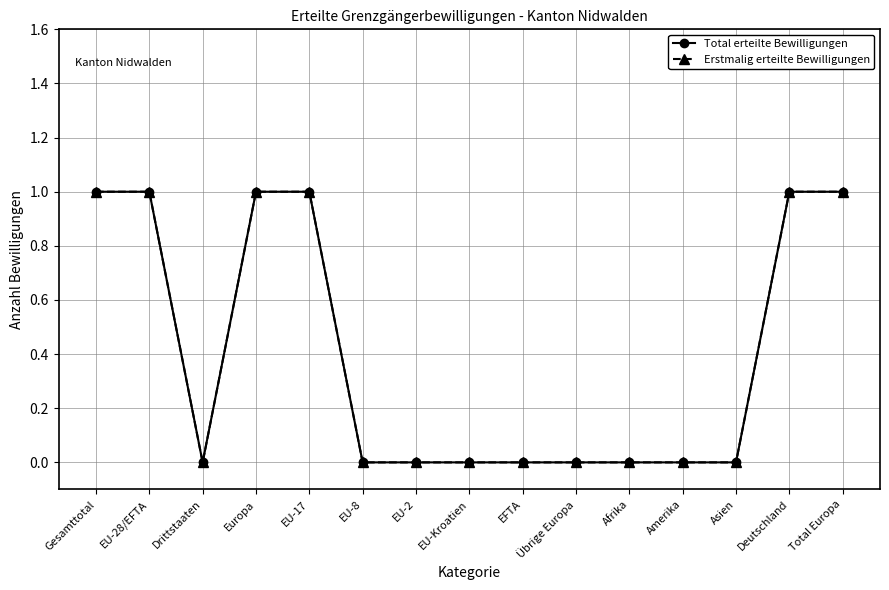

True or false: Total erteilte Bewilligungen and Erstmalig erteilte Bewilligungen cross at least once.

False